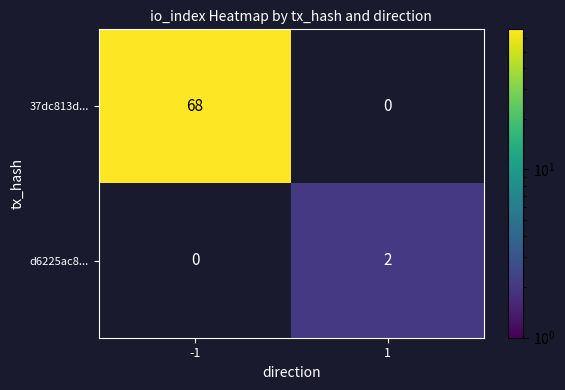

The 37dc813d... series shows 68 at -1. True or false?

True